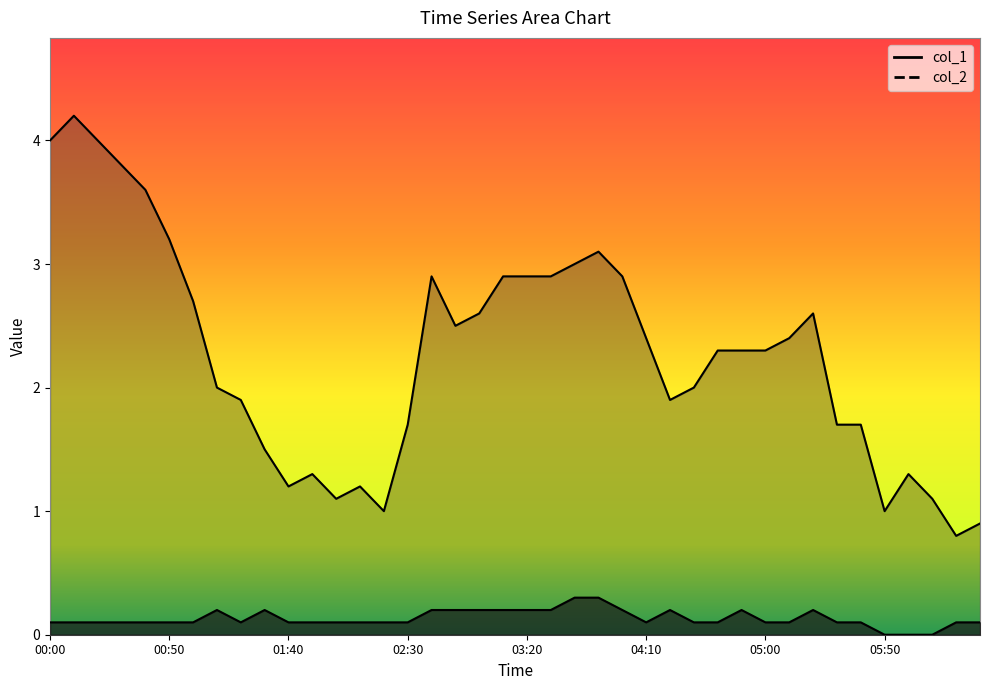

At 2024/01/04 03:00, list the series in order from smallest to largest.

col_1, col_2